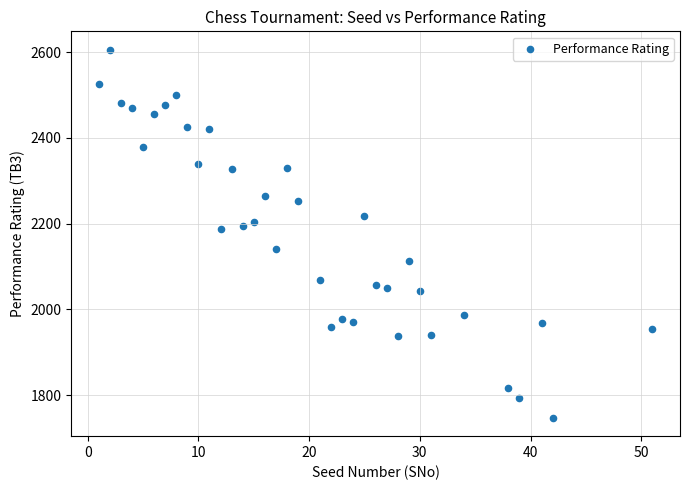

What is the range of Y values (max minus min)?

859